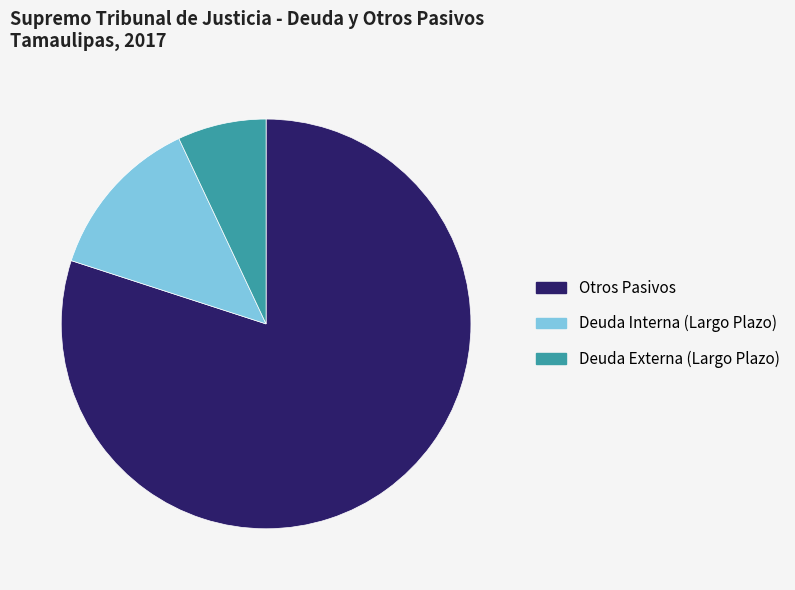

Rank the categories by value from highest to lowest.

Otros Pasivos, Deuda Interna (Largo Plazo), Deuda Externa (Largo Plazo)